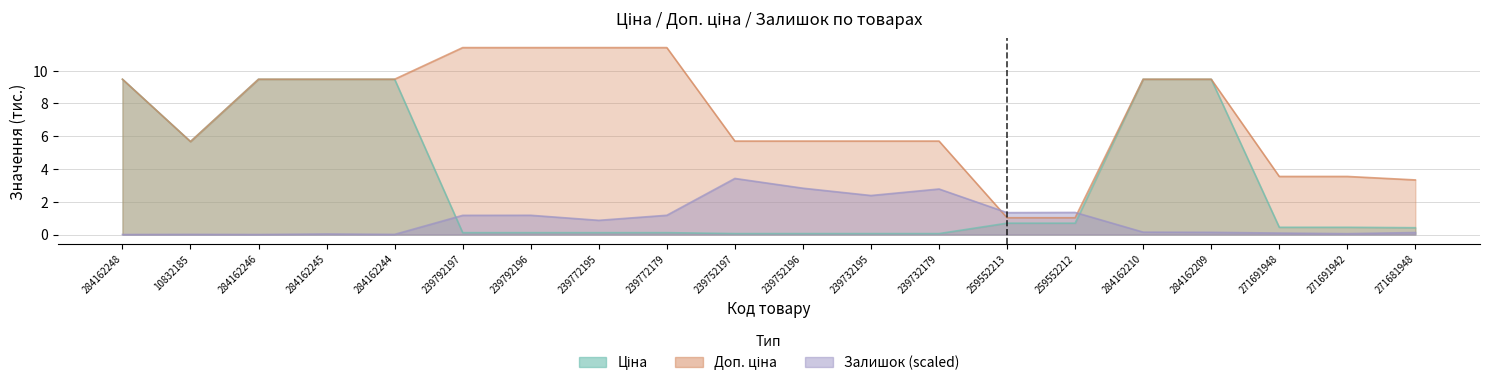

True or false: Ціна has a value of 5.7 at 10832185.

True